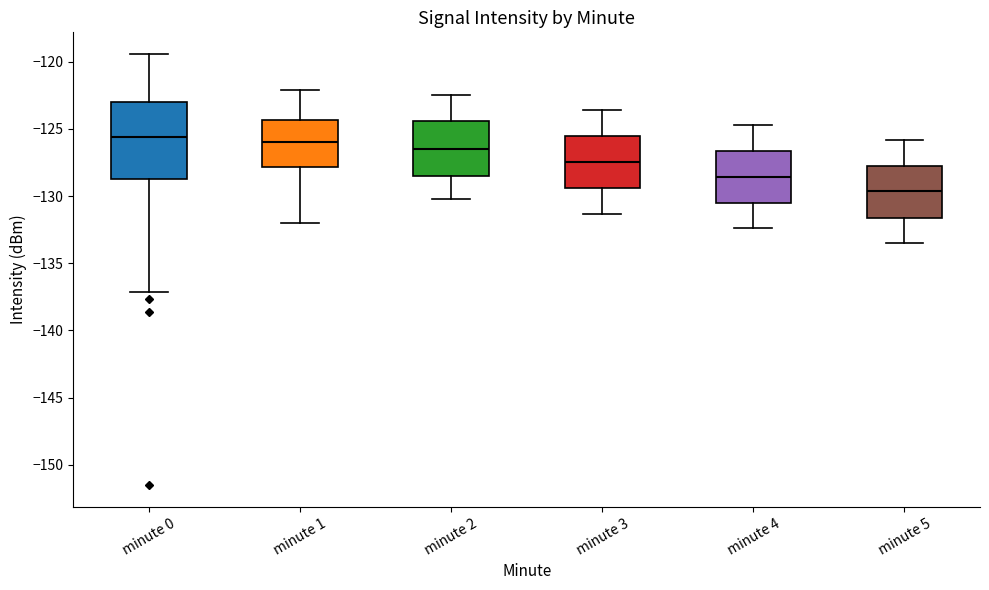

Reading left to right, transcribe this box plot: for each box, give where its median line is, the range the box spans, and where its two whiskers end, as read against the y-axis. The values are not printed on the chart, so give them approximately, as read against the axis.

minute 0: median -125.5, box -128.5 to -123.0, whiskers -137.0 to -119.5
minute 1: median -126.0, box -128.0 to -124.5, whiskers -132.0 to -122.0
minute 2: median -126.5, box -128.5 to -124.5, whiskers -130.0 to -122.5
minute 3: median -127.5, box -129.5 to -125.5, whiskers -131.5 to -123.5
minute 4: median -128.5, box -130.5 to -126.5, whiskers -132.5 to -124.5
minute 5: median -129.5, box -131.5 to -127.5, whiskers -133.5 to -126.0